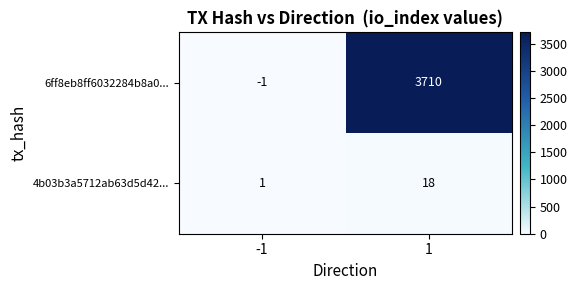

At 1, list the series in order from smallest to largest.

4b03b3a5712ab63d5d42..., 6ff8eb8ff6032284b8a0...